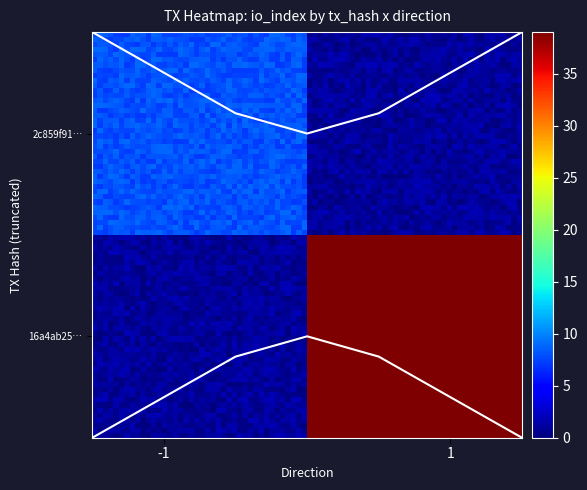

True or false: 2c859f9165ea760619f595a9e4bfd9d20b12a9c has a value of -1 at direction.

False